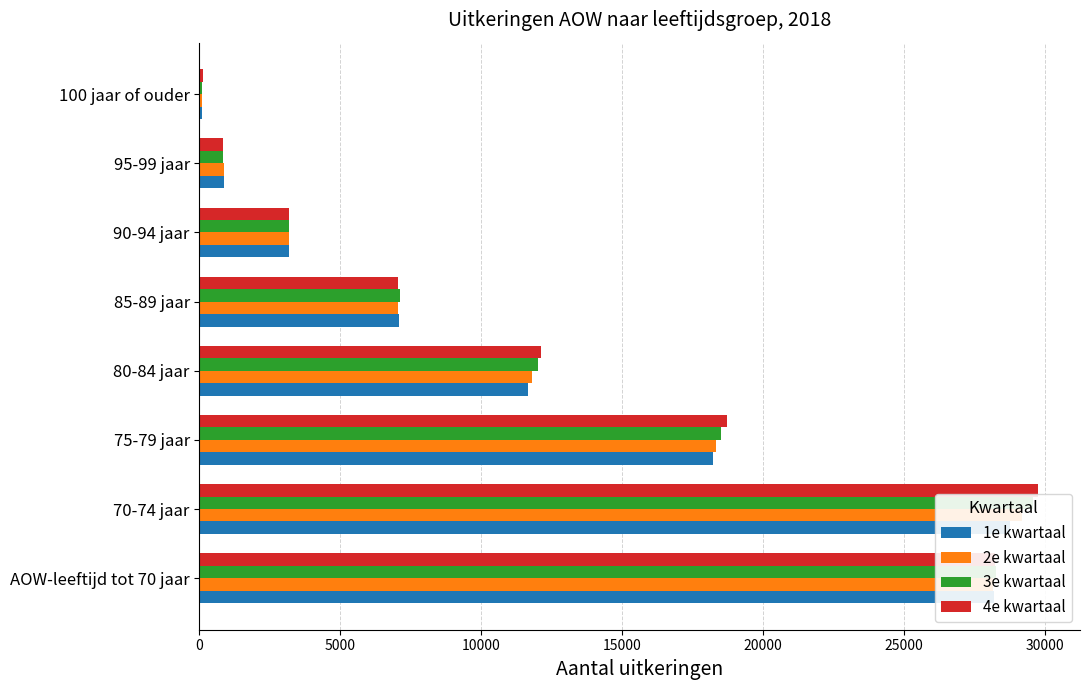

How many categories are shown in the chart?

8